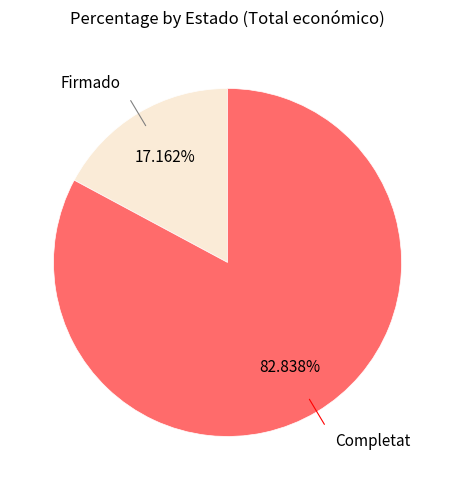

Does any single category account for the majority?

Yes